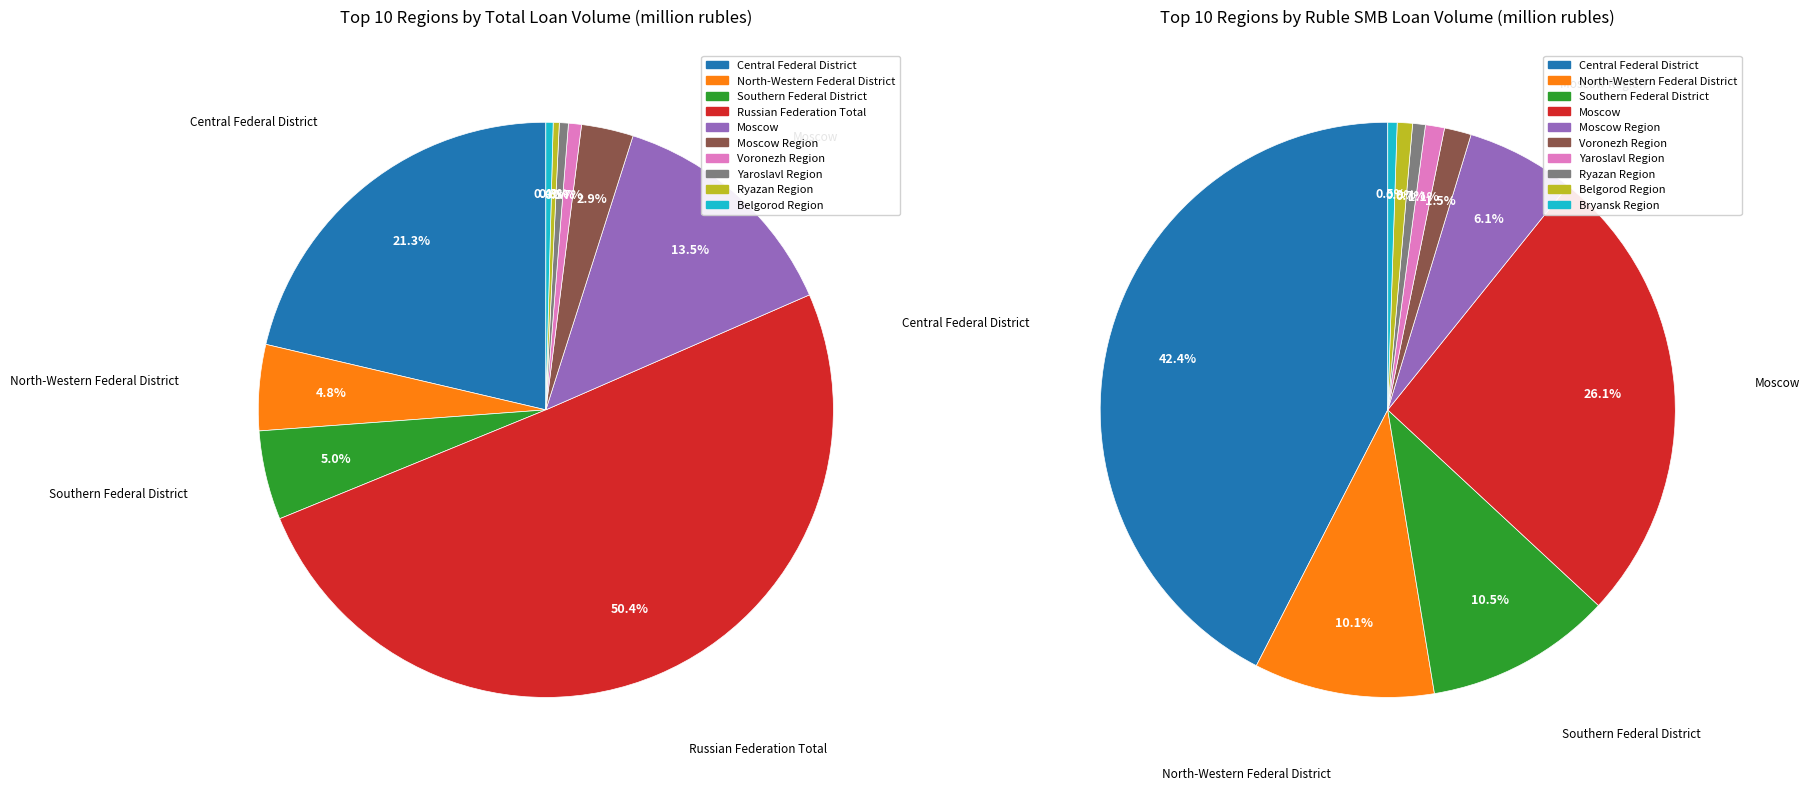

Which slice is the largest?

Russian Federation Total